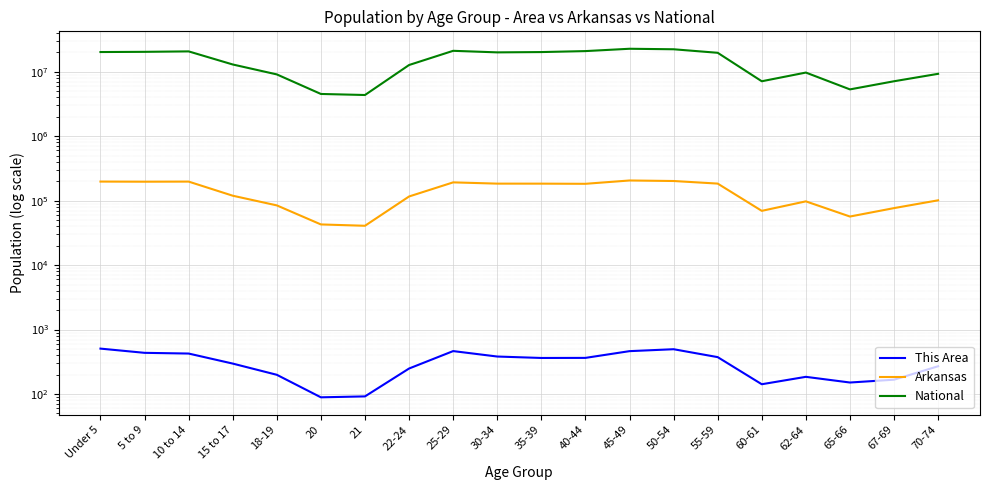

True or false: Arkansas and National cross at least once.

False